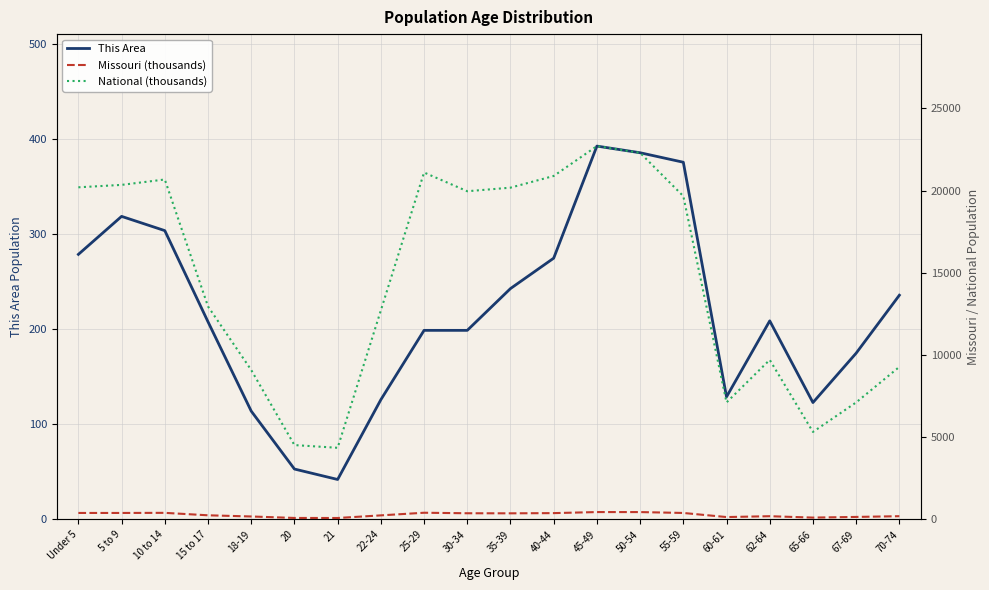

What is the smallest value displayed?

42.0